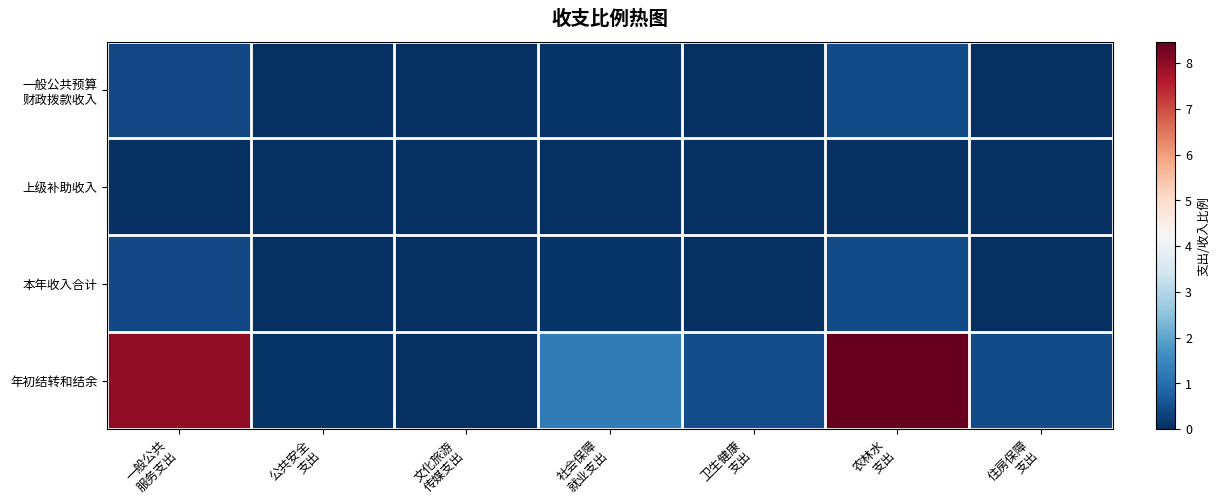

What is the spread (max minus min) of values at 社会保障
就业支出?

1.3